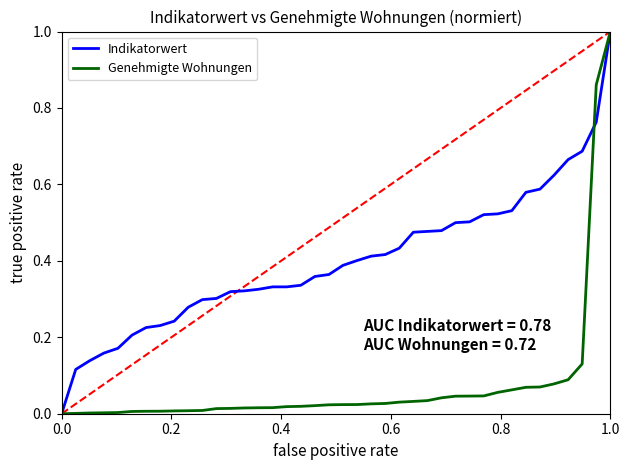

List the series in order of their overall mean, highest first.

Indikatorwert, Genehmigte Wohnungen